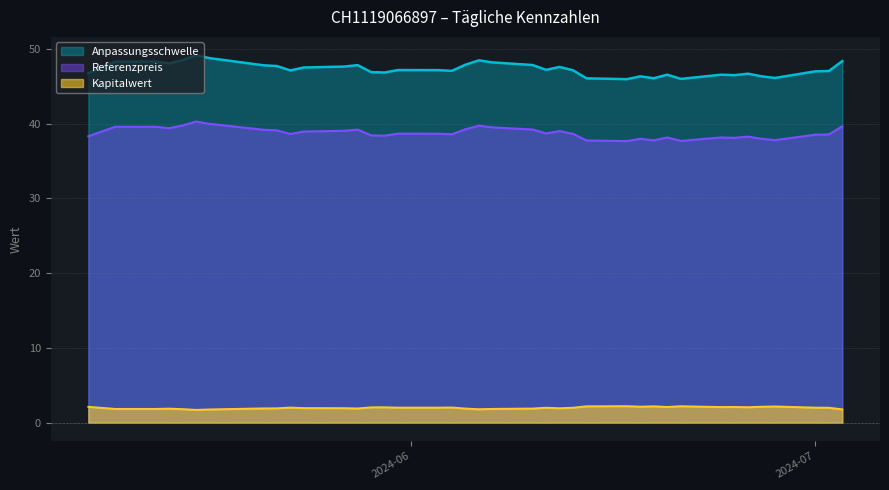

True or false: Referenzpreis and Anpassungsschwelle intersect in this chart.

False